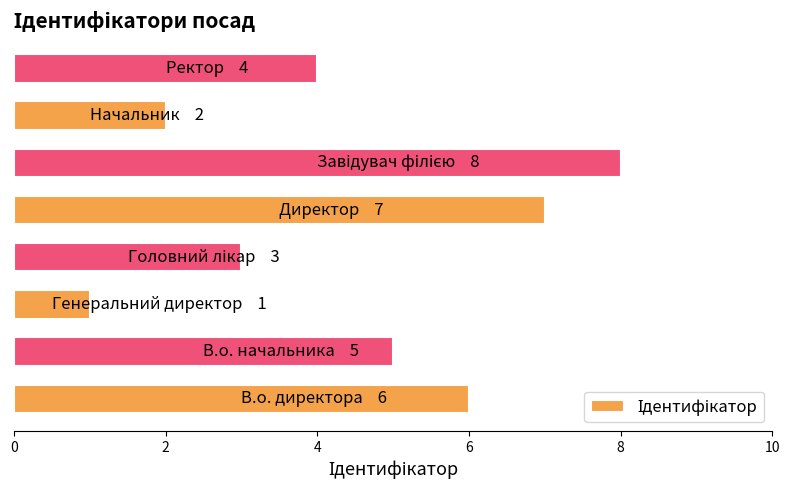

What is the greatest value displayed?

8